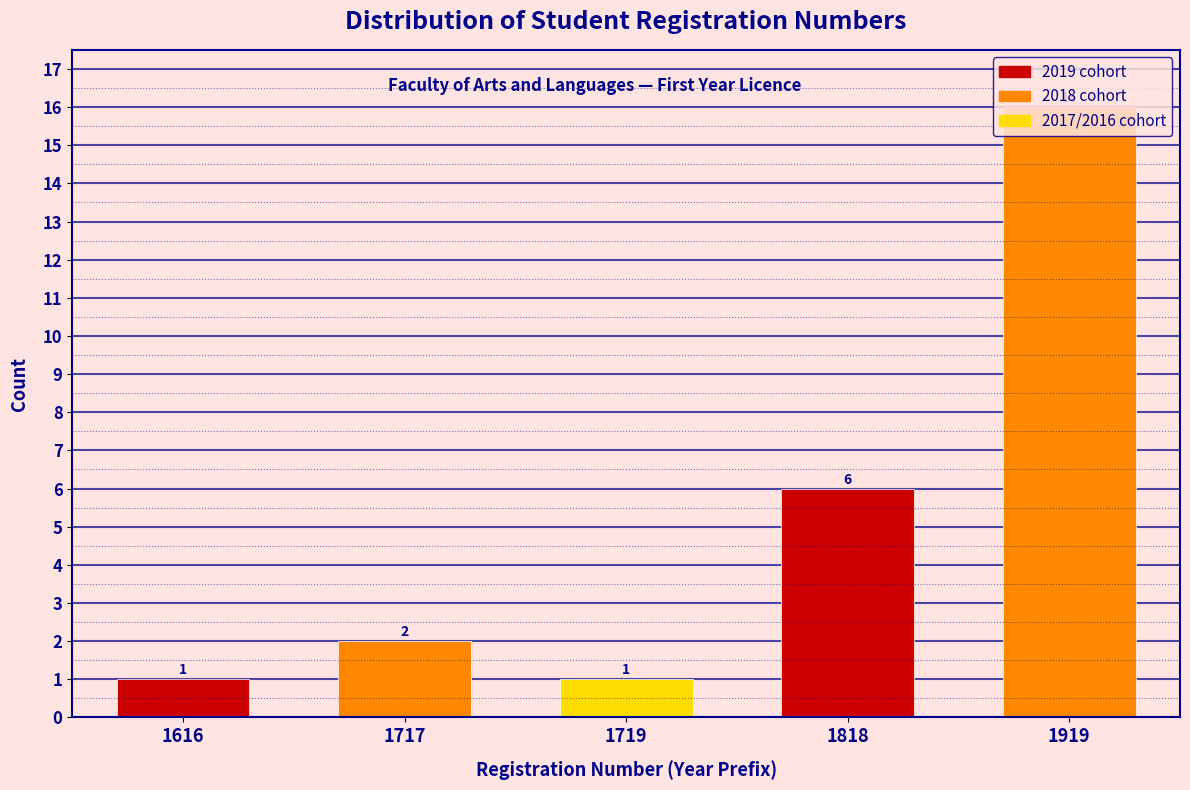

What is the difference between the maximum and second lowest values?

15